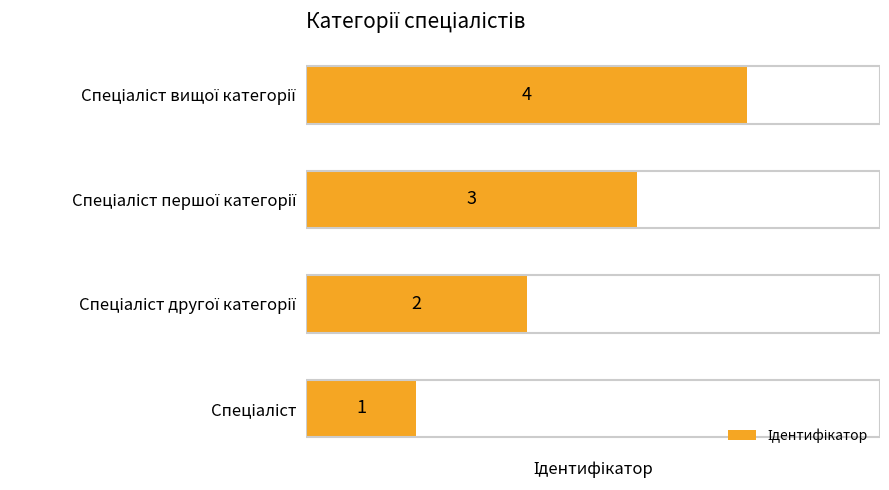

What is the sum of all values?

10